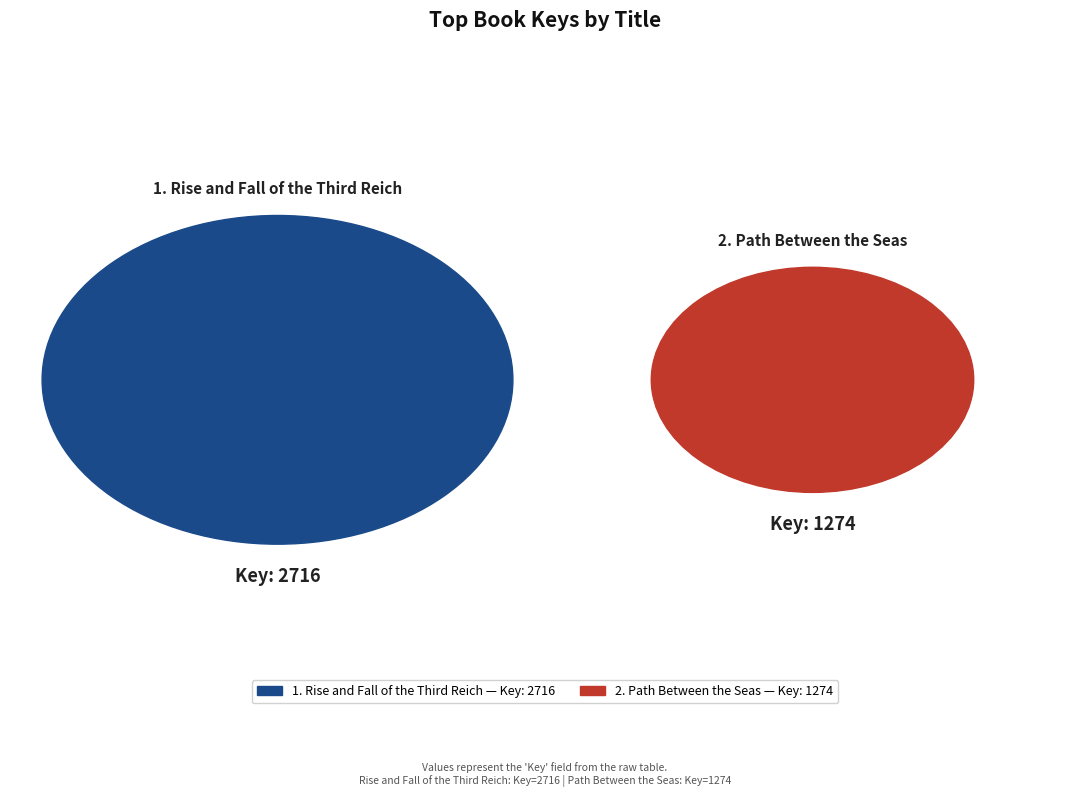

Rank the categories by value from lowest to highest.

Path Between the Seas (1274), Rise and Fall of the Third Reich (2716)